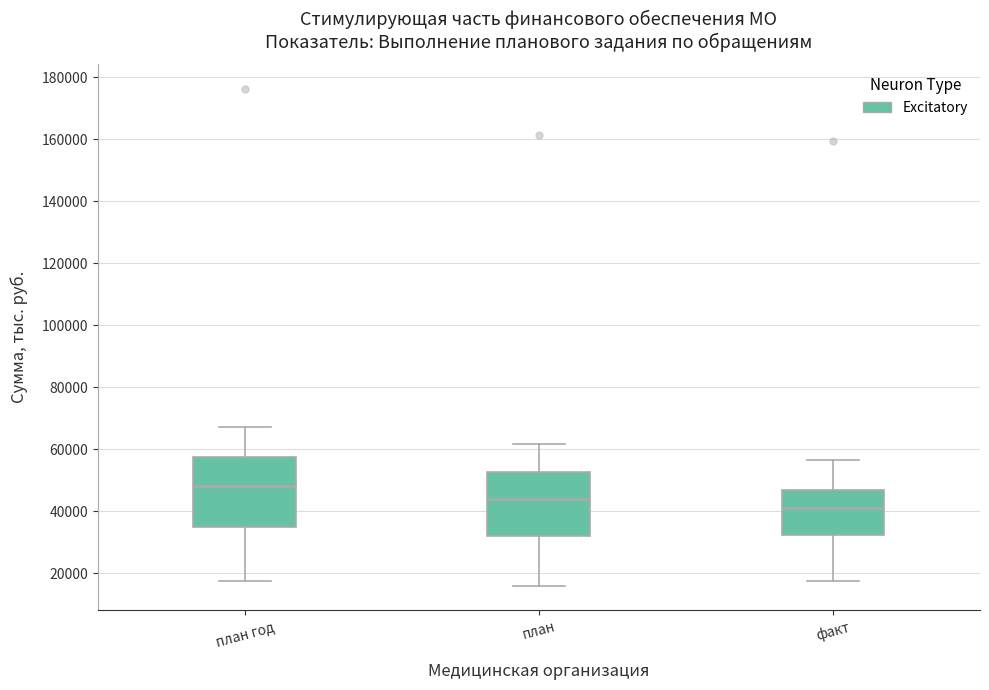

Where does the lower whisker of the box for план end on the y-axis? The values are not printed on the chart, so give them approximately, as read against the axis.

16000